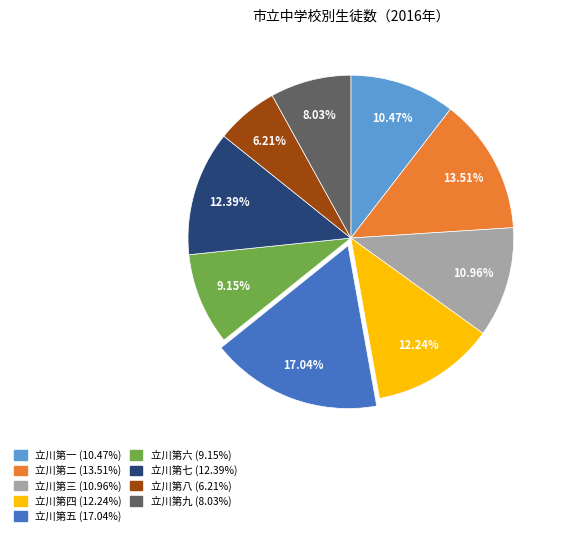

To the nearest percent, what is the difference between the largest and smallest slice percentages?

11%